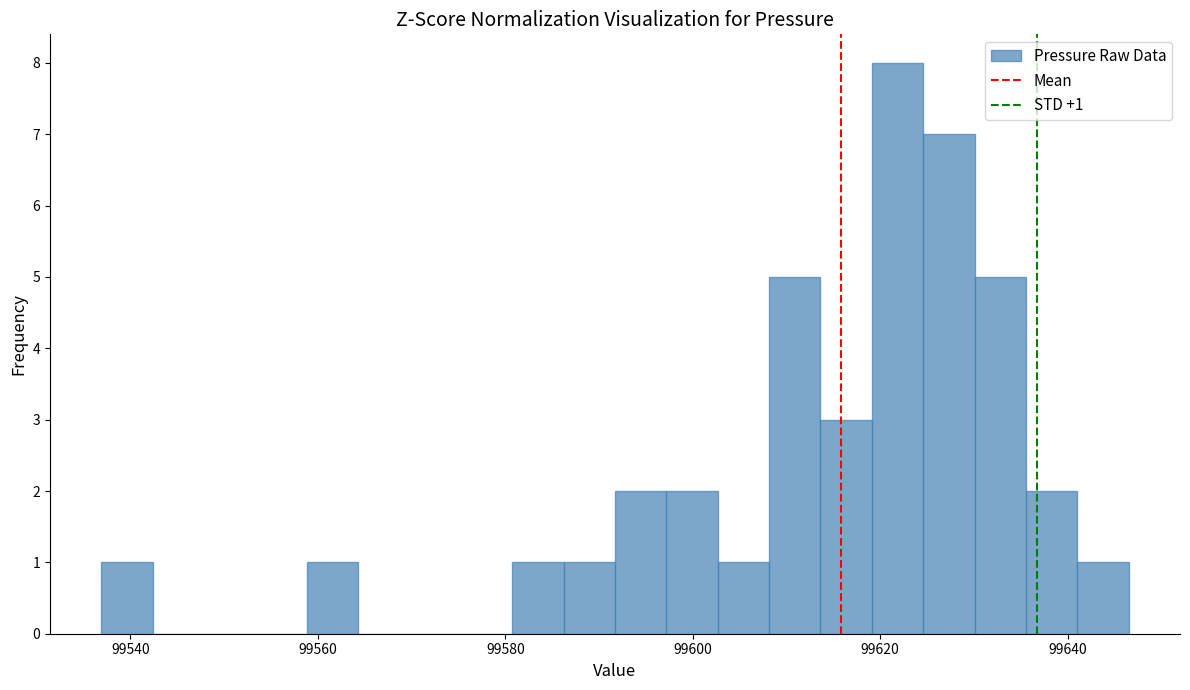

Around what value on the x-axis is the tallest bar? Give the approximate position of its centre, as read against the axis.

99622